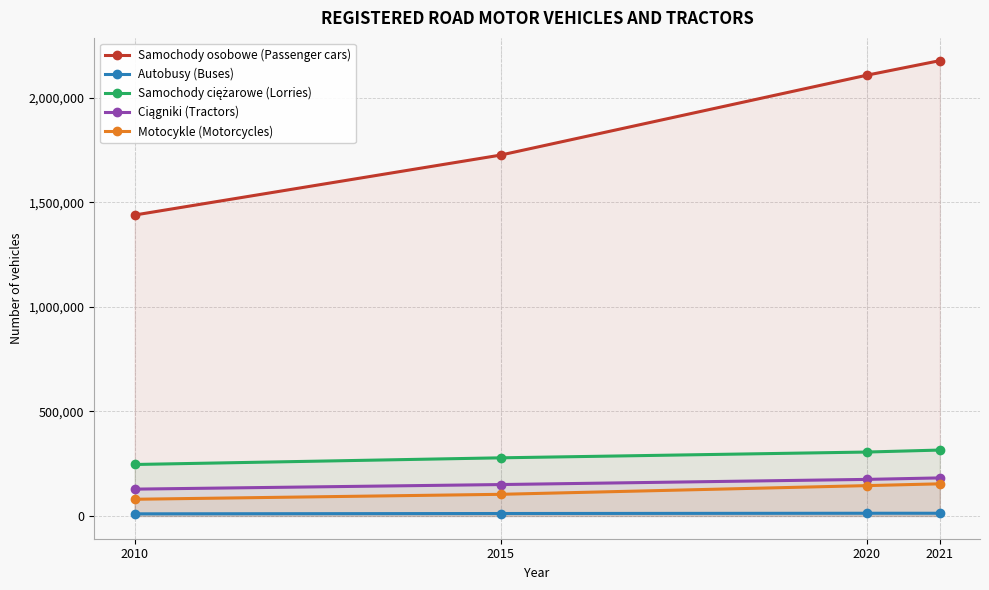

What is the approximate value of Ciągniki (Tractors) at 2010, to the nearest 10?

128260